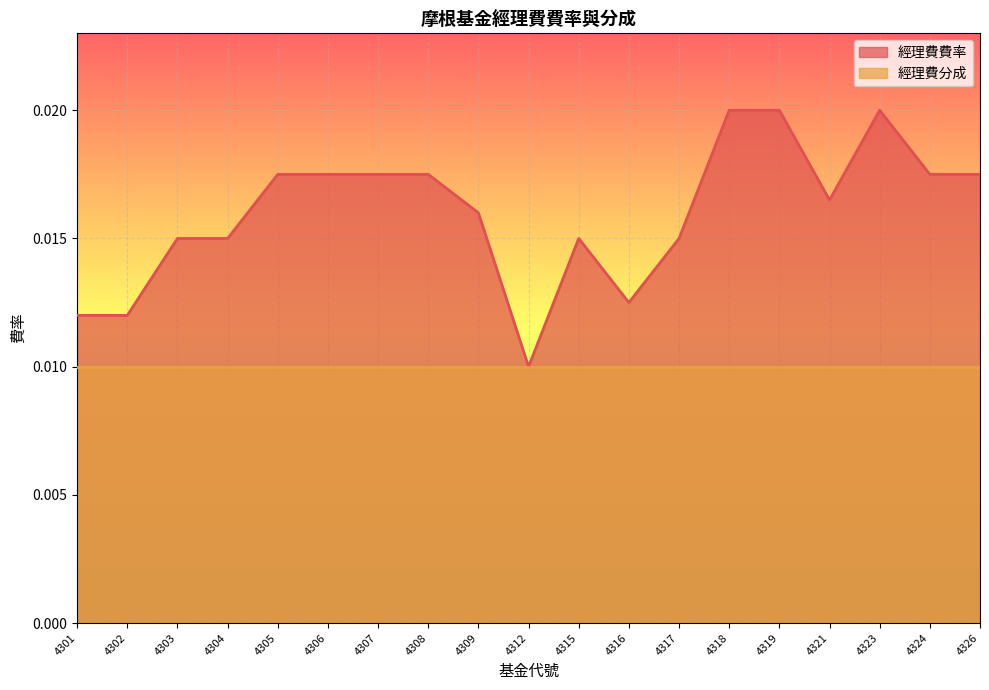

Rank the categories by value from highest to lowest.

4318, 4319, 4323, 4305, 4306, 4307, 4308, 4324, 4326, 4321, 4309, 4303, 4304, 4315, 4317, 4316, 4301, 4302, 4312